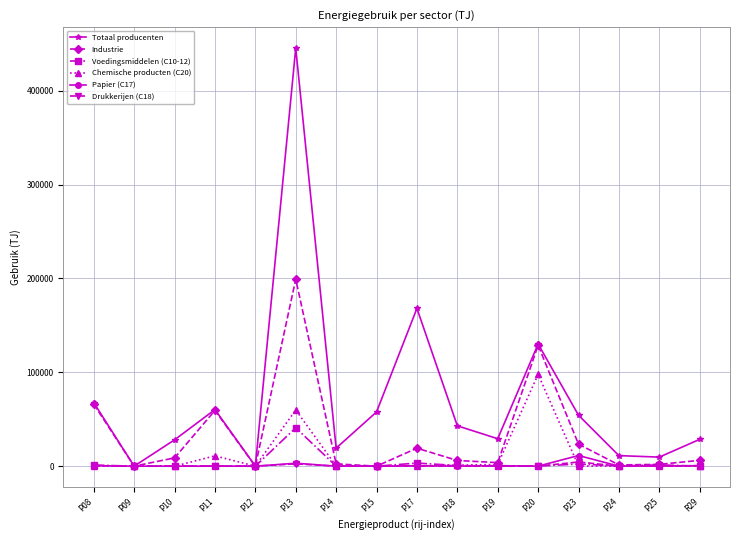

What is the difference between the highest and lowest values at P25?

9592.0